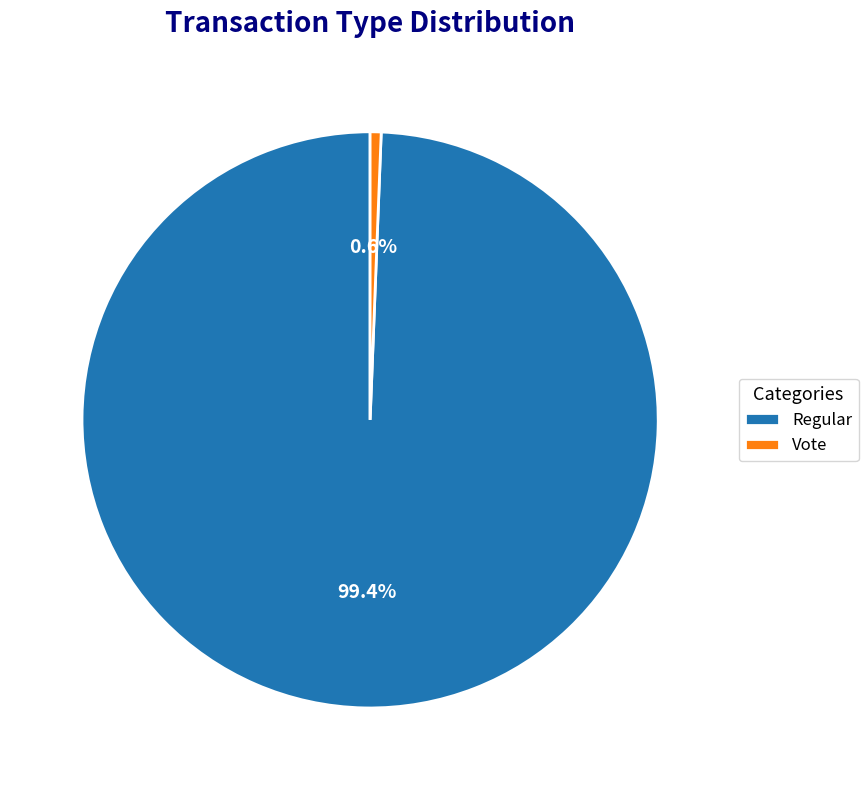

How many segments does this pie chart have?

2